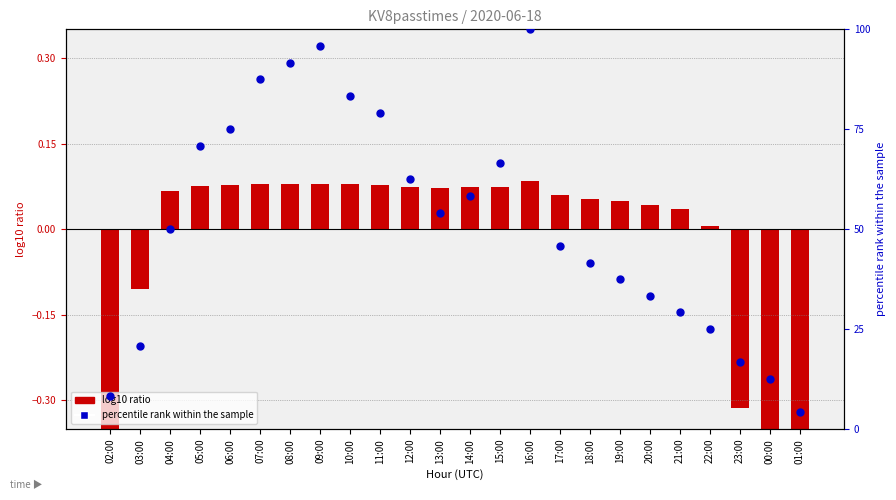

Which series has the widest spread of Y values?

percentile rank within the sample